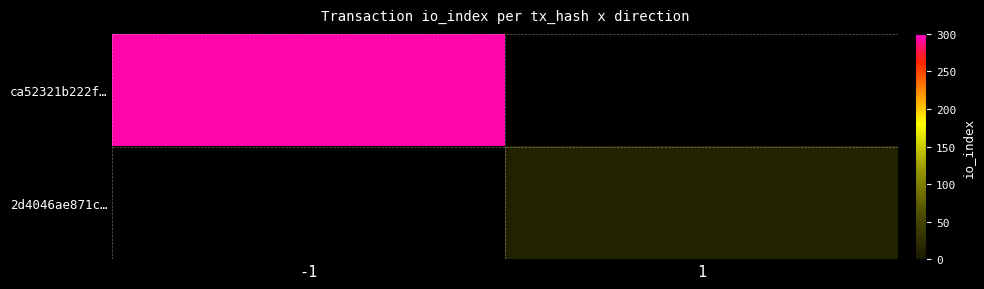

At how many categories does at least one series exceed 236?

1